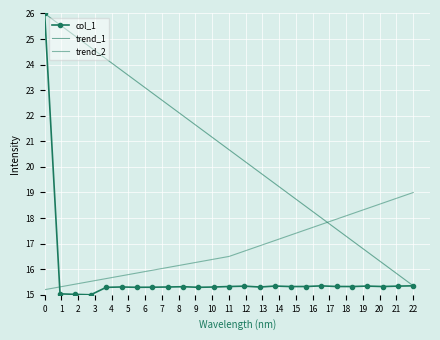

True or false: col_1 has more than 0 interior local peaks.

True